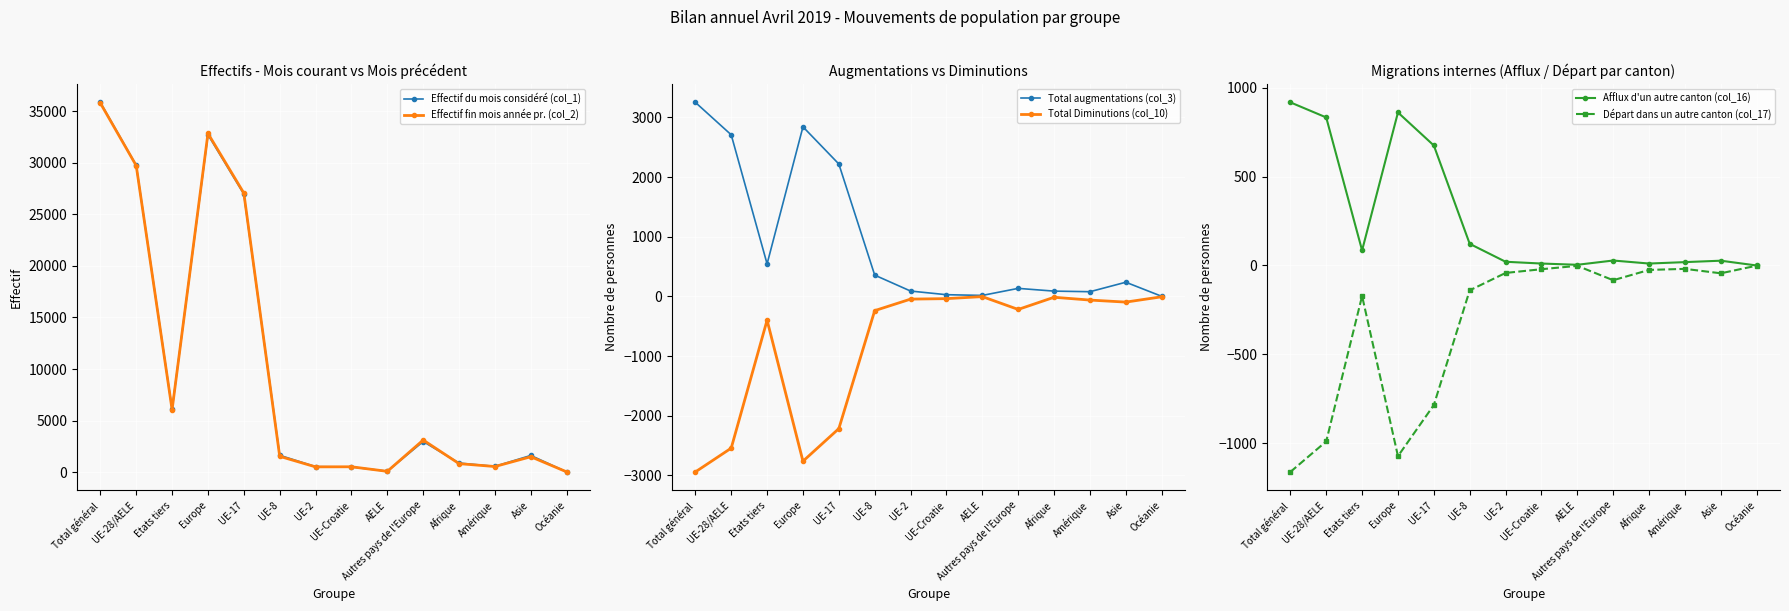

Rank the series at Europe from highest to lowest value.

Effectif fin mois année pr. (col_2), Effectif du mois considéré (col_1), Total augmentations (col_3), Afflux d'un autre canton (col_16), Départ dans un autre canton (col_17), Total Diminutions (col_10)